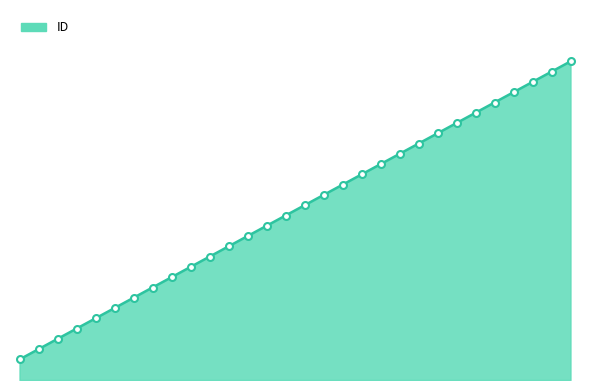

What is the smallest value displayed?

164